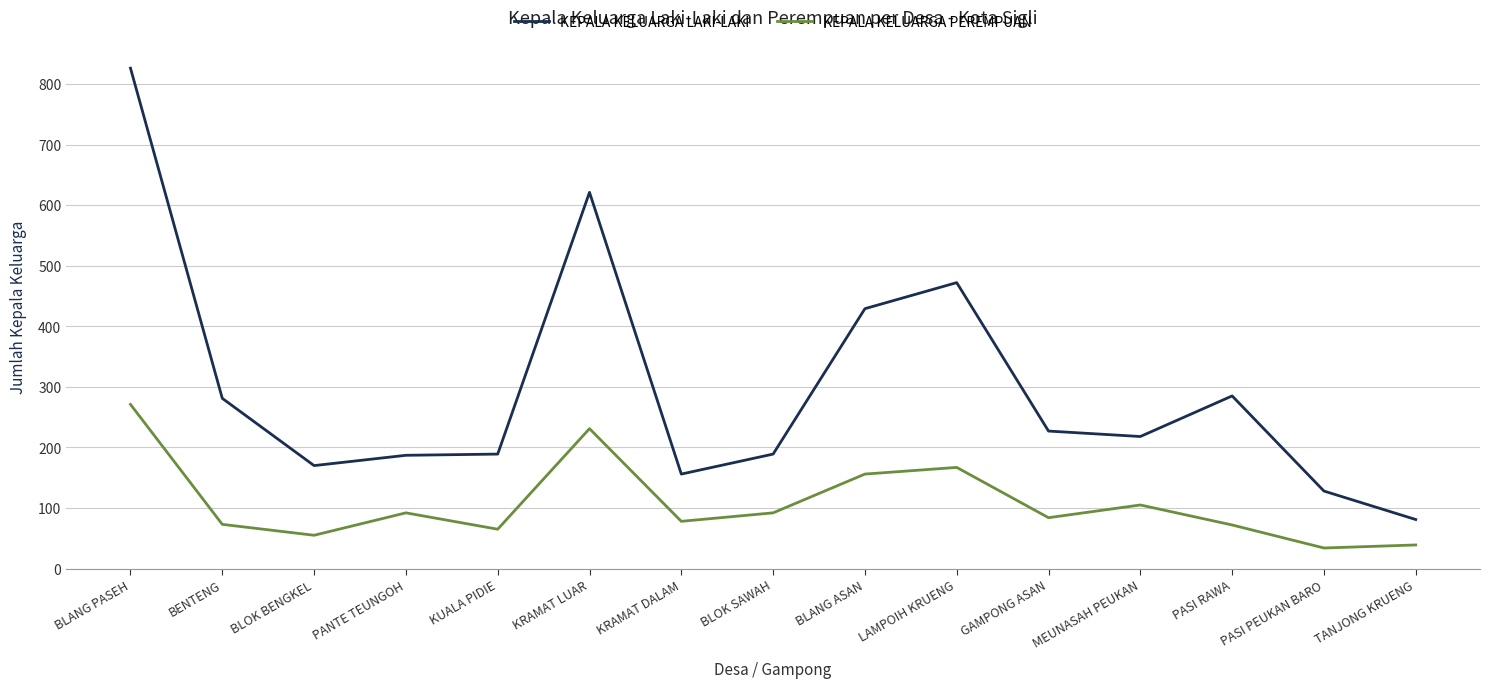

What is the greatest value displayed?

826